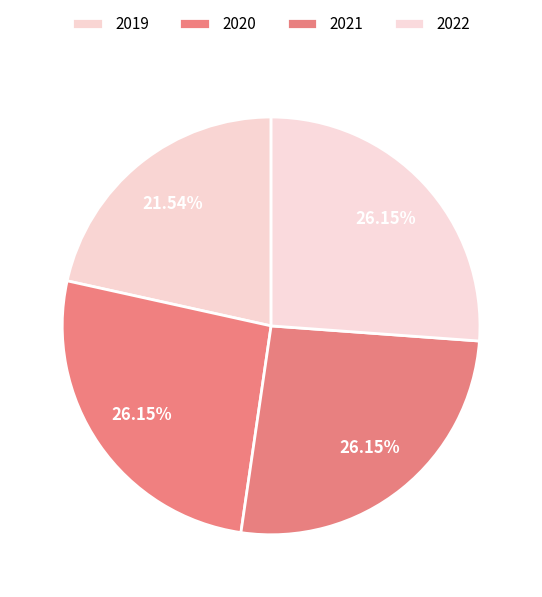

How much of the chart is everything except 2019?

78.5%